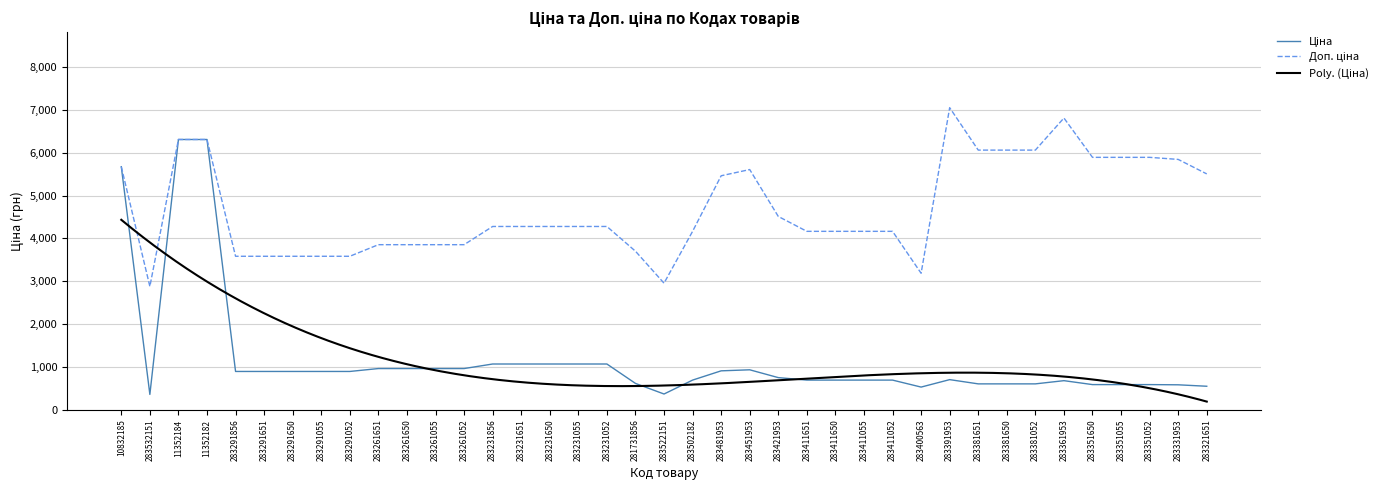

How many distinct data groups are displayed?

2